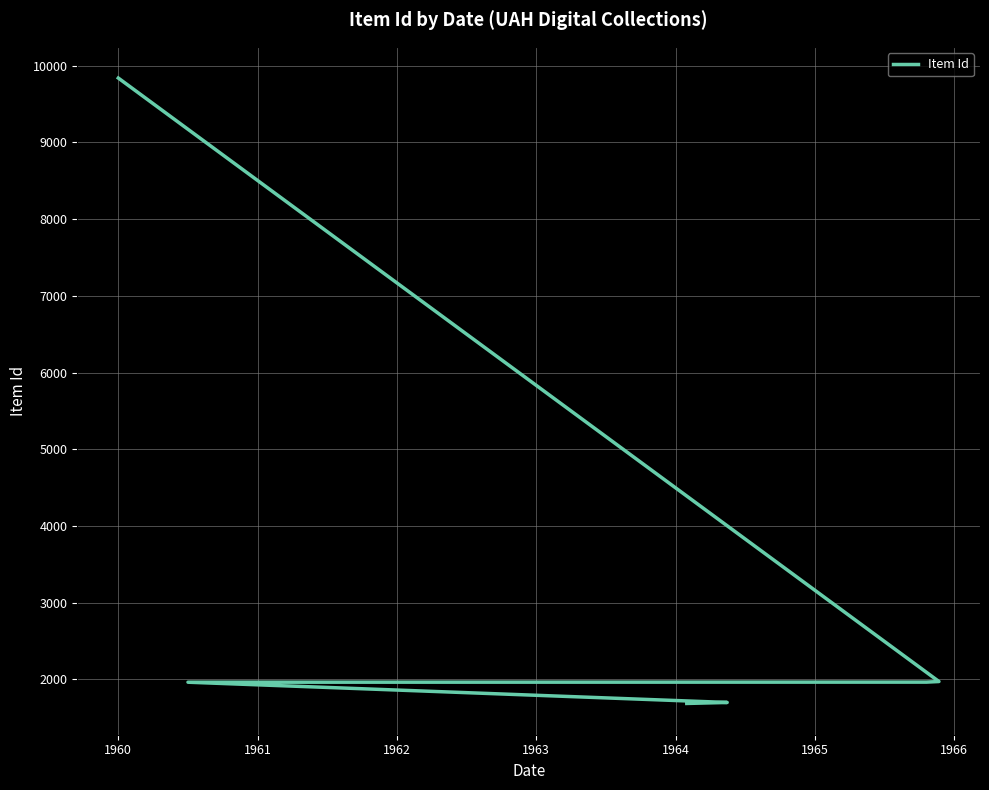

Is this an area chart (filled region under the line)?

No